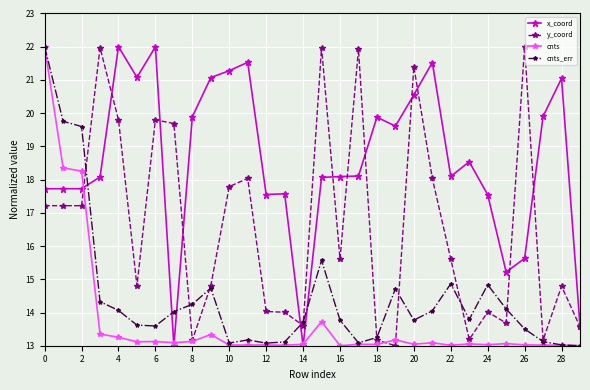

What is the difference between the maximum and minimum values in the cnts_err series?

9.0